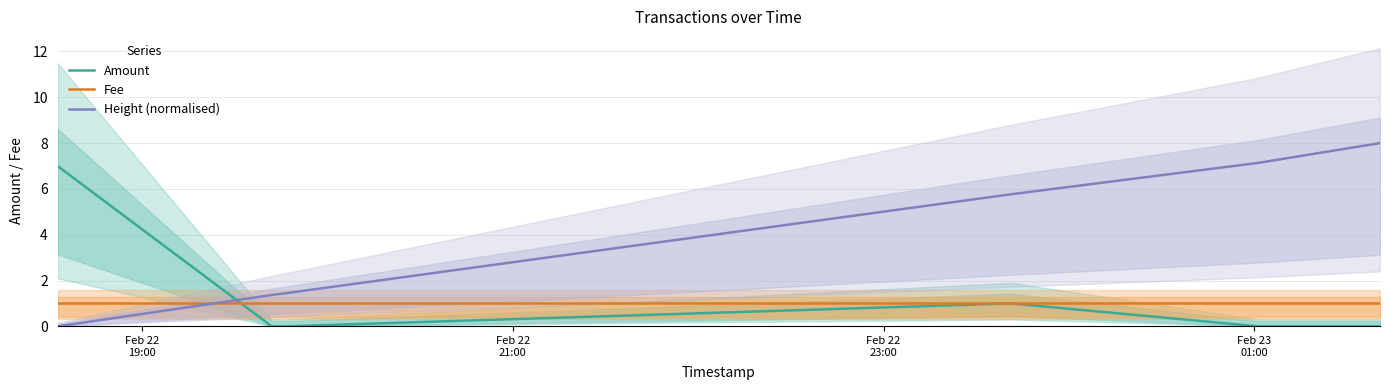

How many intersections are there between Amount and Height (normalised)?

1